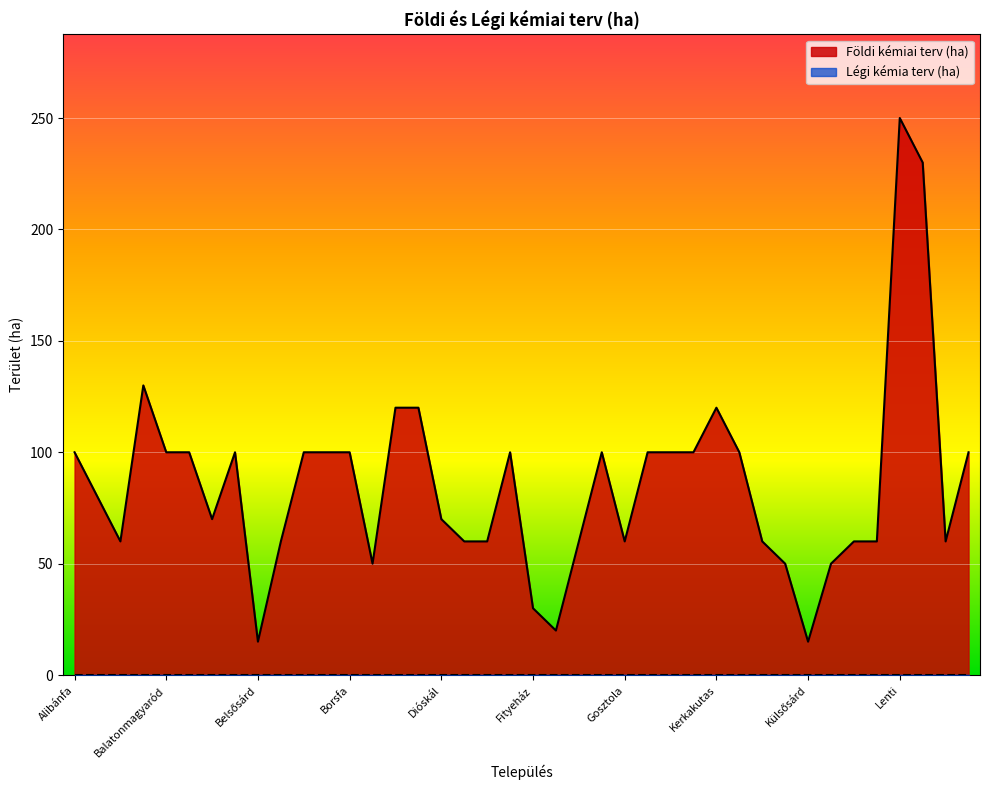

What is the sum of the values at Bázakerettye and Kehidakustány?

170